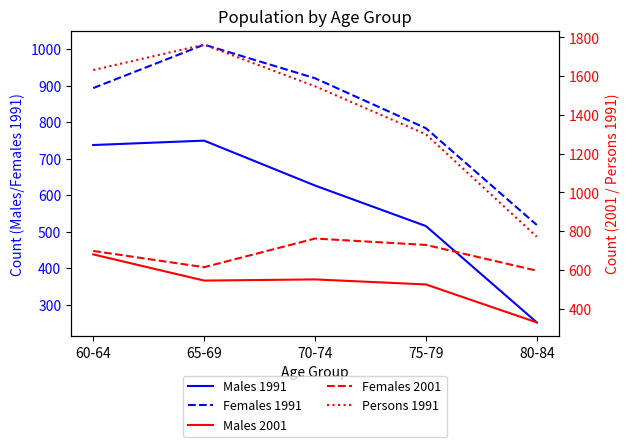

What is the smallest value displayed?

252